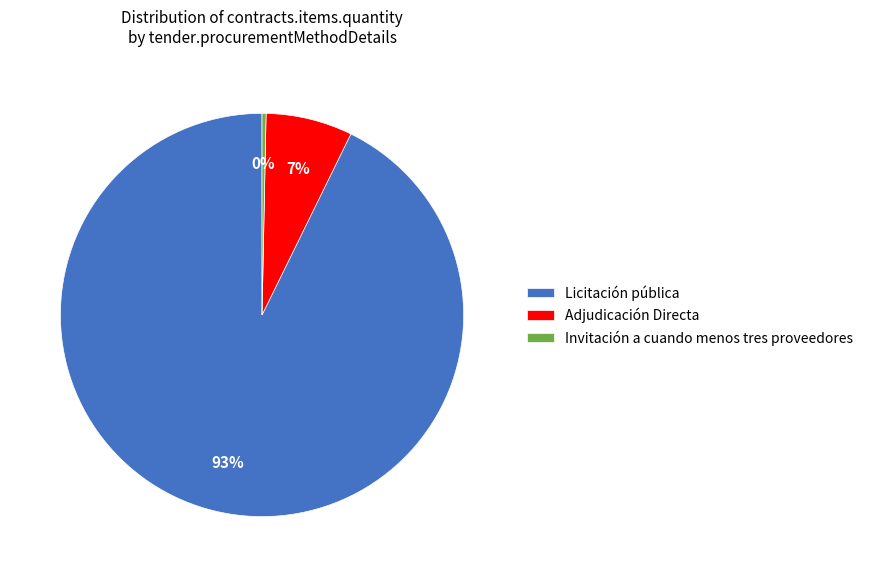

True or false: Licitación pública accounts for 99% of the total.

False